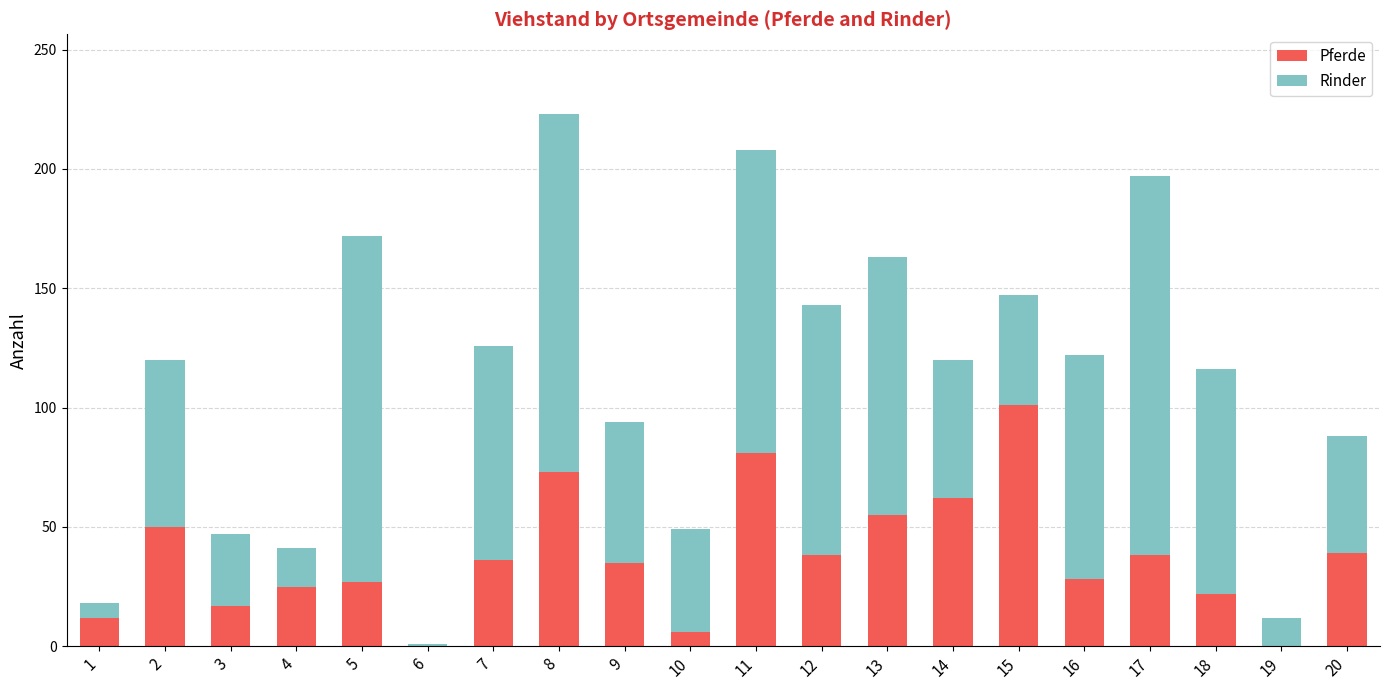

Which category has the highest value in the Pferde series?

15